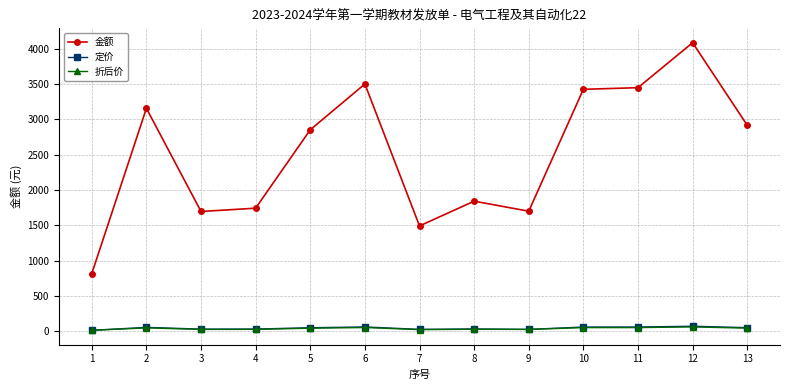

What value does the 金额 series have at 6?

3502.7